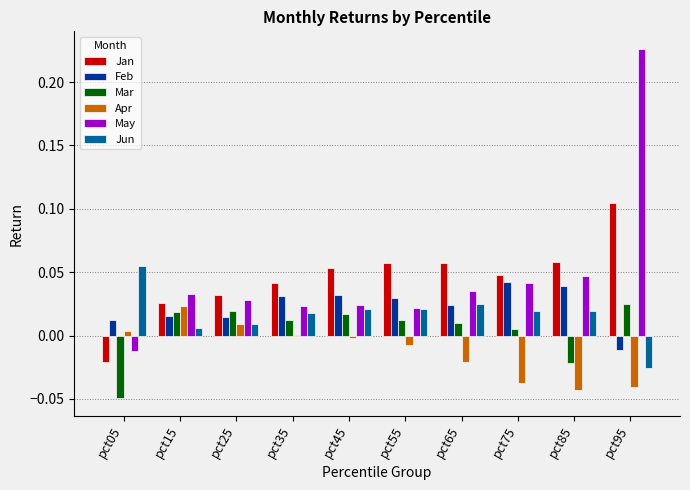

What is the sum of all May values?

0.5